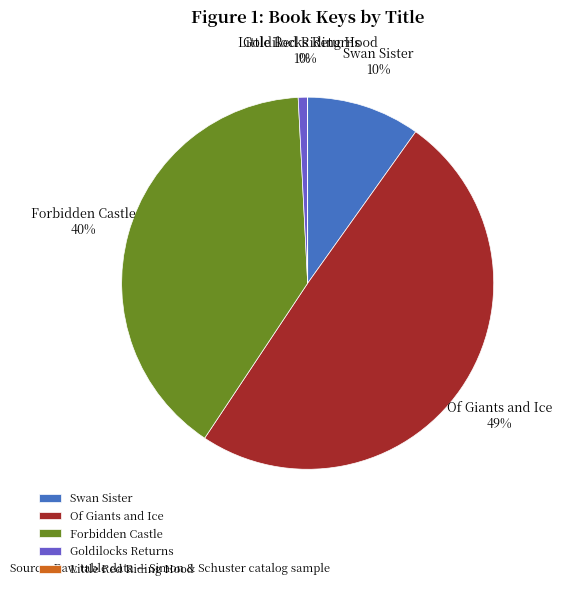

What percentage is the Swan Sister slice, to the nearest percent?

10%